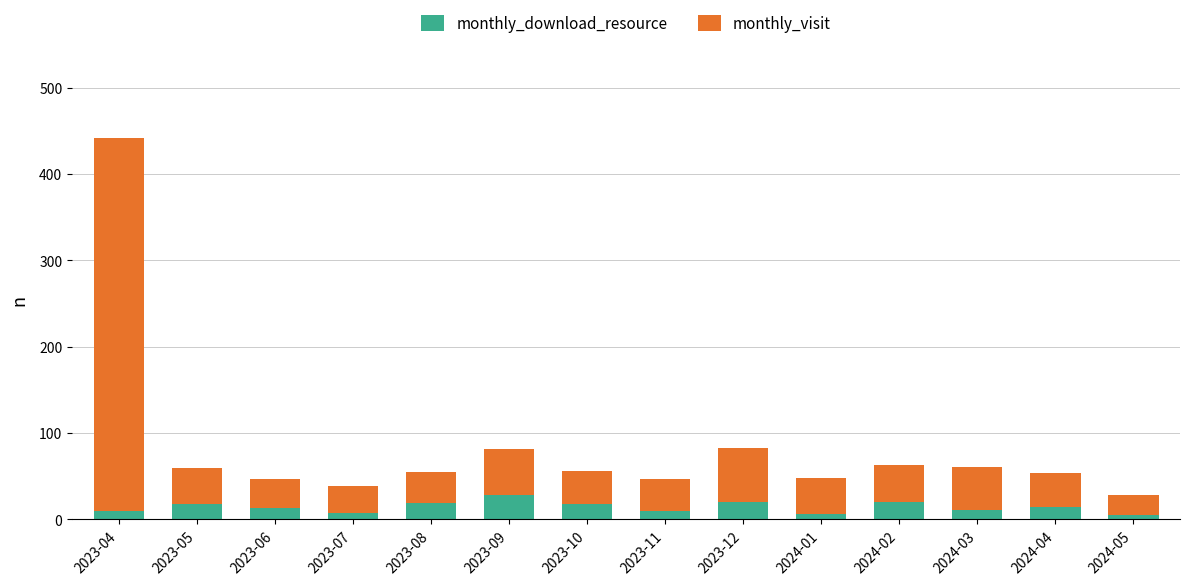

What are all the series names shown in the legend?

monthly_download_resource, monthly_visit